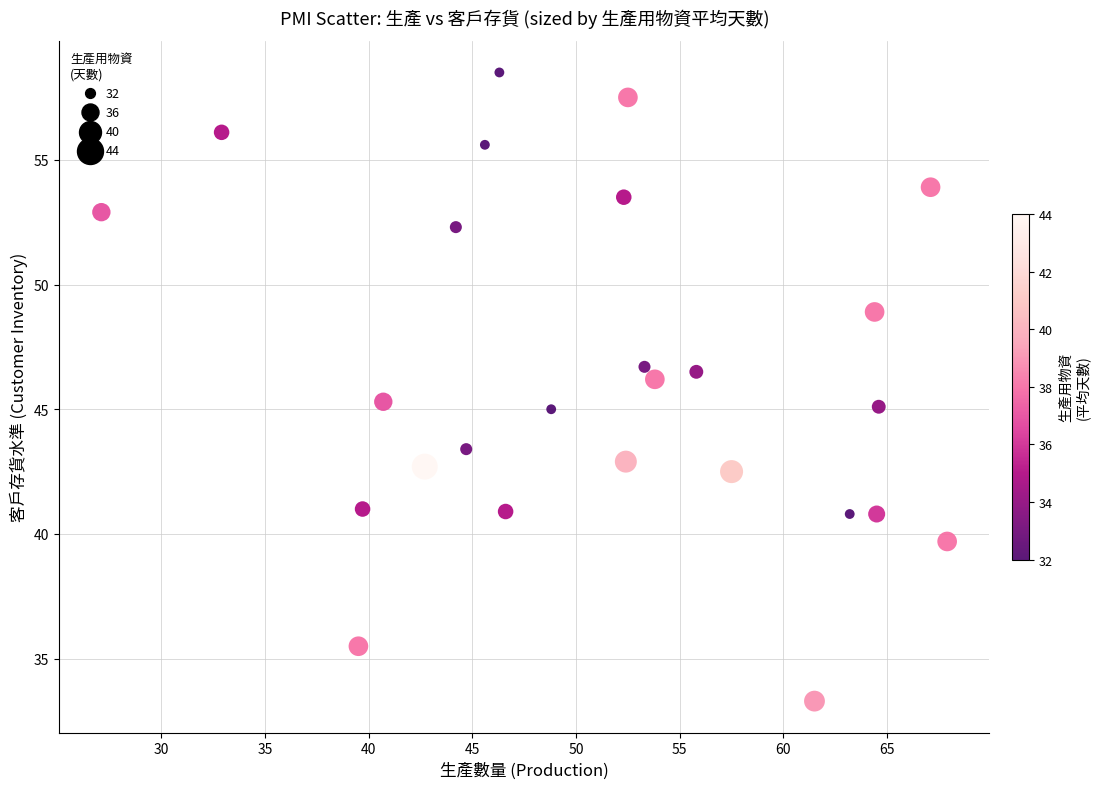

What is the range of X values (max minus min)?

40.8